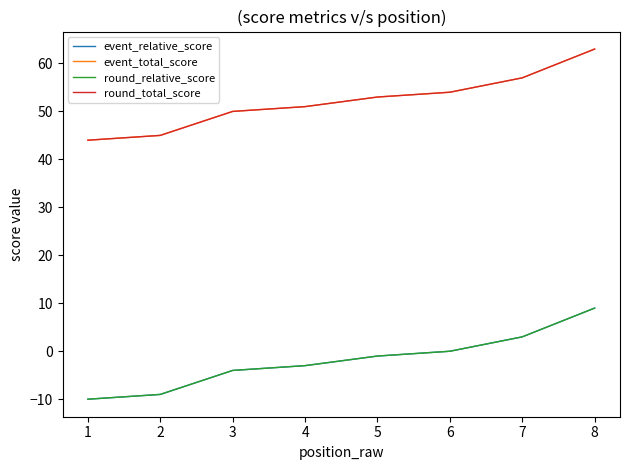

What is the average value of the event_total_score series?

53